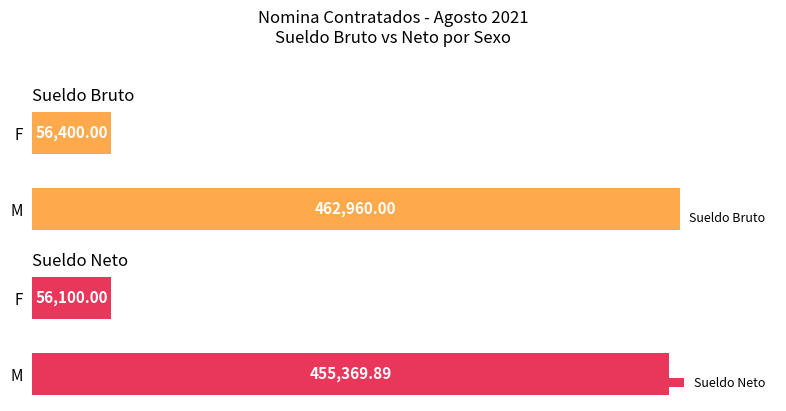

What value does the Sueldo Bruto series have at M?

462960.0